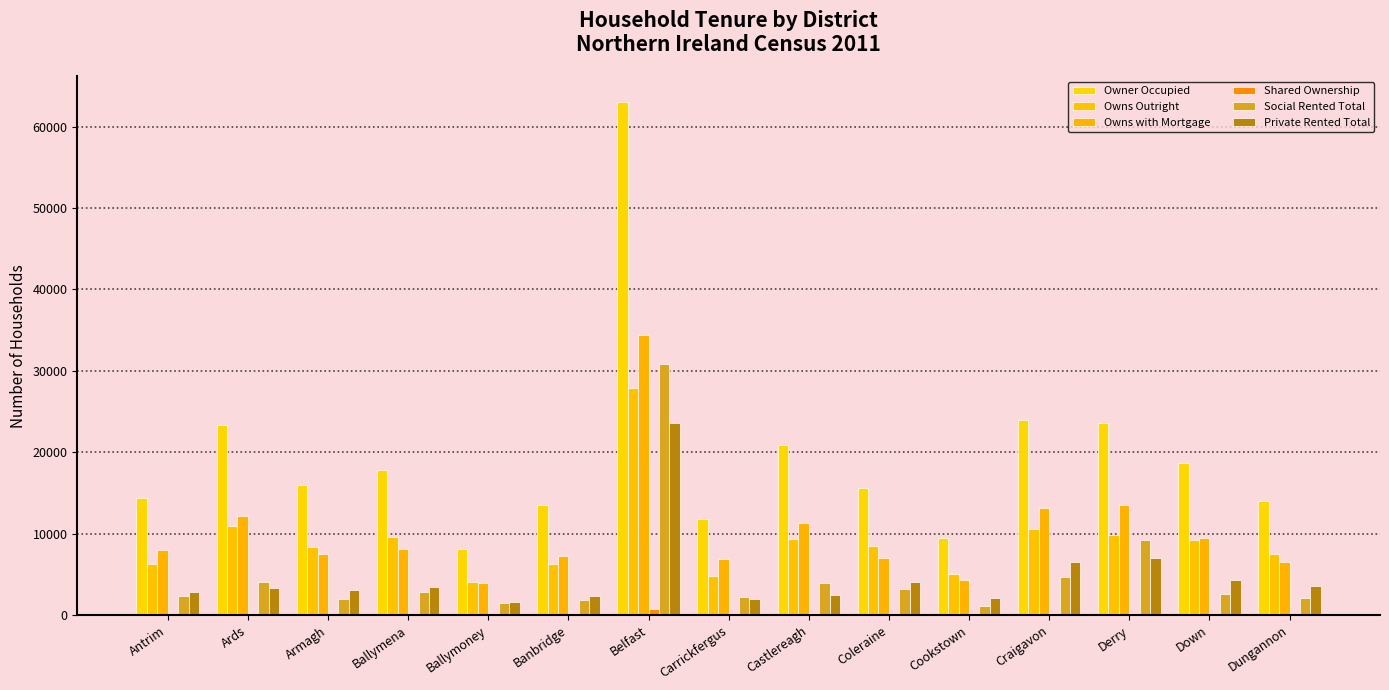

What is the difference between the maximum and minimum values in the Private Rented Total series?

22011